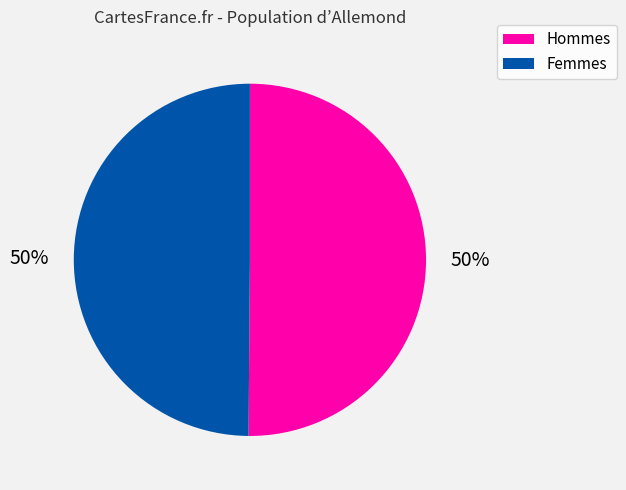

To the nearest percent, what is the average slice percentage?

50%